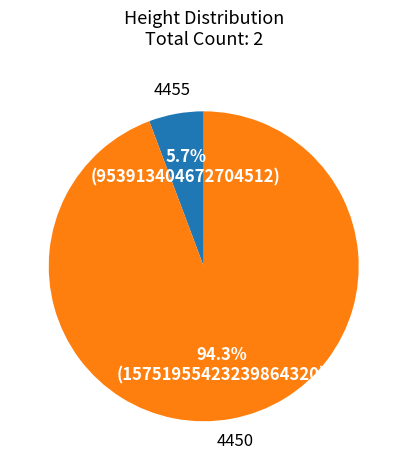

How many slices are in this pie chart?

2